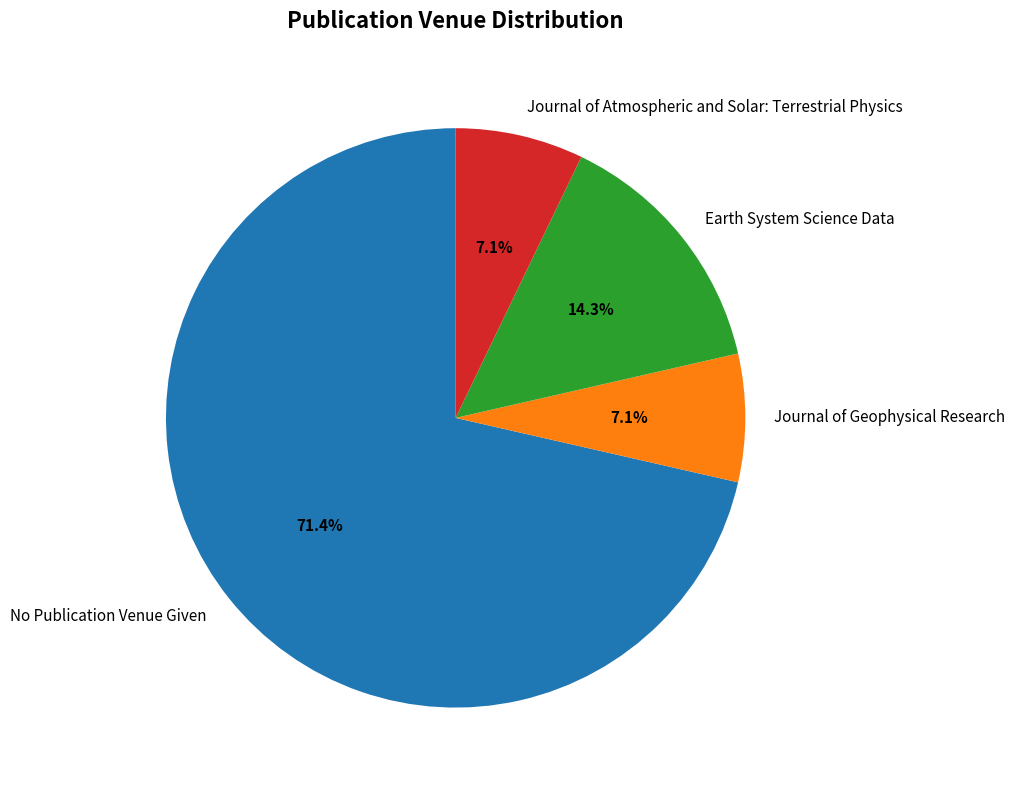

Is the sum of Journal of Geophysical Research and Journal of Atmospheric and Solar: Terrestrial Physics greater than half?

No